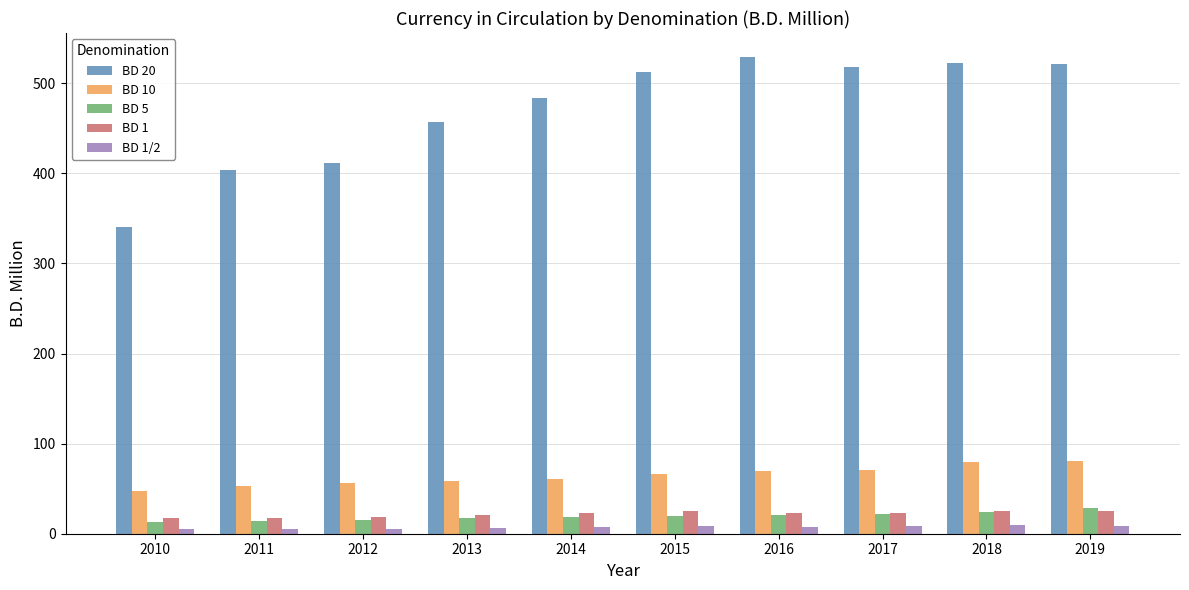

How many categories are shown in the chart?

10